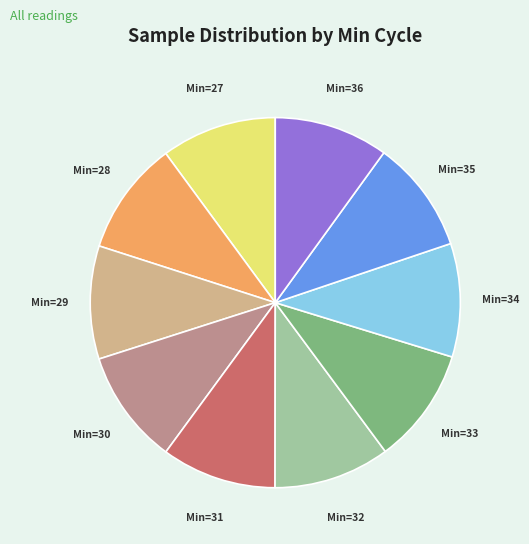

Is there a majority slice in this chart?

No